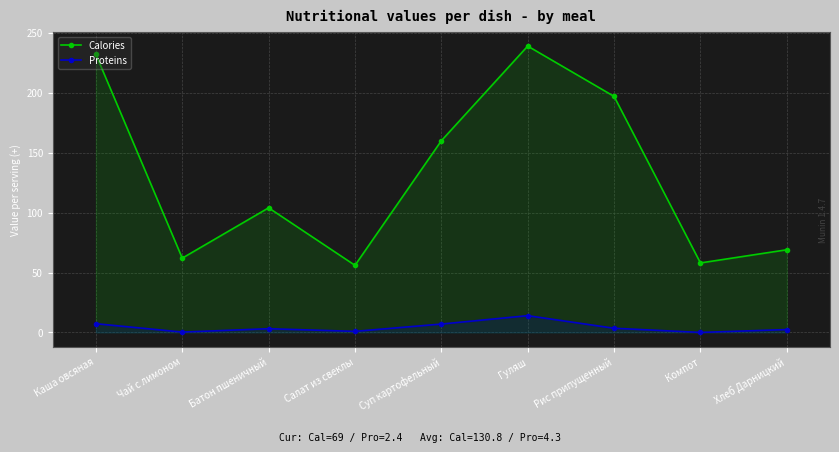

What is the value of the Calories point at the 1st from the left?

232.0